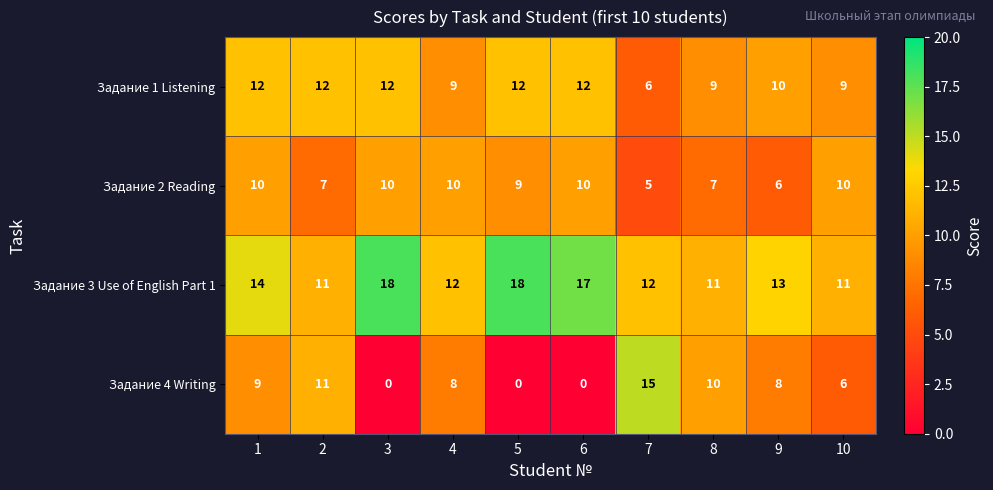

Which category has the lowest value in the Задание 2 Reading series?

7